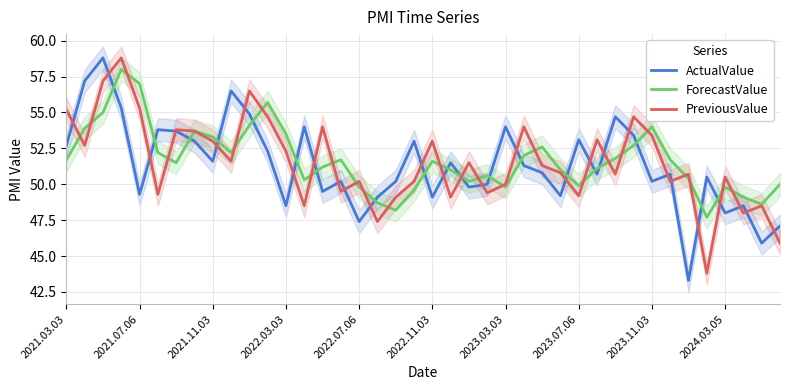

True or false: ActualValue has a value of 51.3 at 25.

True